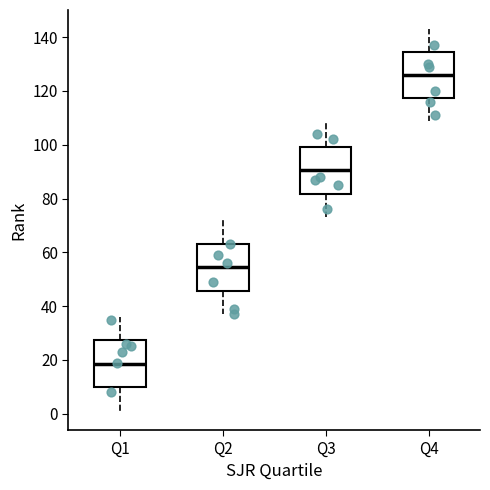

Reading left to right, transcribe this box plot: for each box, give where its median line is, the range the box spans, and where its two whiskers end, as read against the y-axis. The values are not printed on the chart, so give them approximately, as read against the axis.

Q1: median 18, box 10 to 28, whiskers 2 to 36
Q2: median 54, box 46 to 64, whiskers 38 to 72
Q3: median 90, box 82 to 100, whiskers 74 to 108
Q4: median 126, box 118 to 134, whiskers 110 to 144